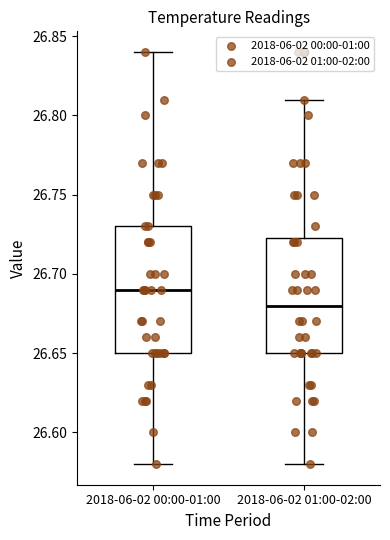

Which box's median line is the highest?

2018-06-02 00:00-01:00